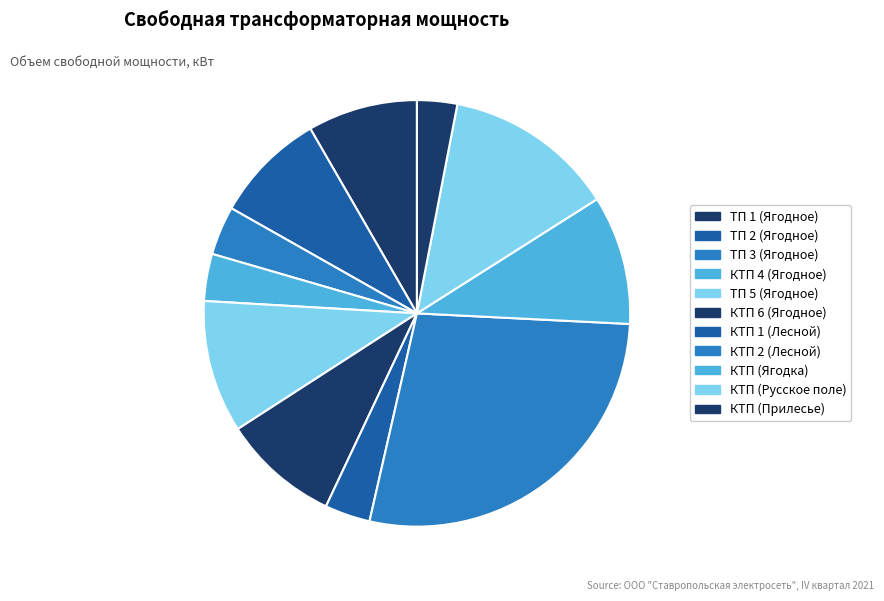

To the nearest percent, what is the difference between the largest and smallest slice percentages?

25%